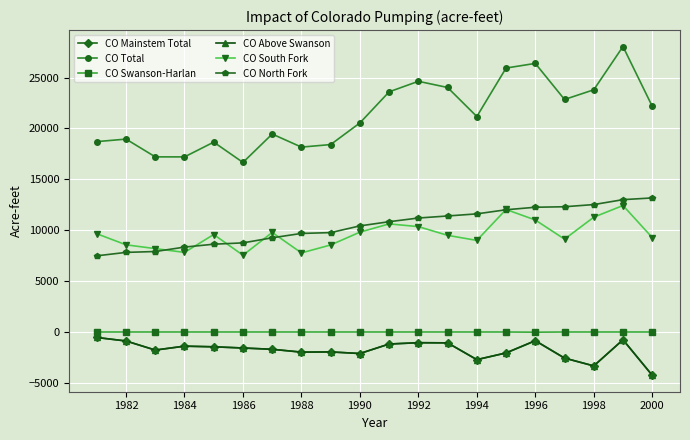

At how many categories does at least one series exceed 868?

20